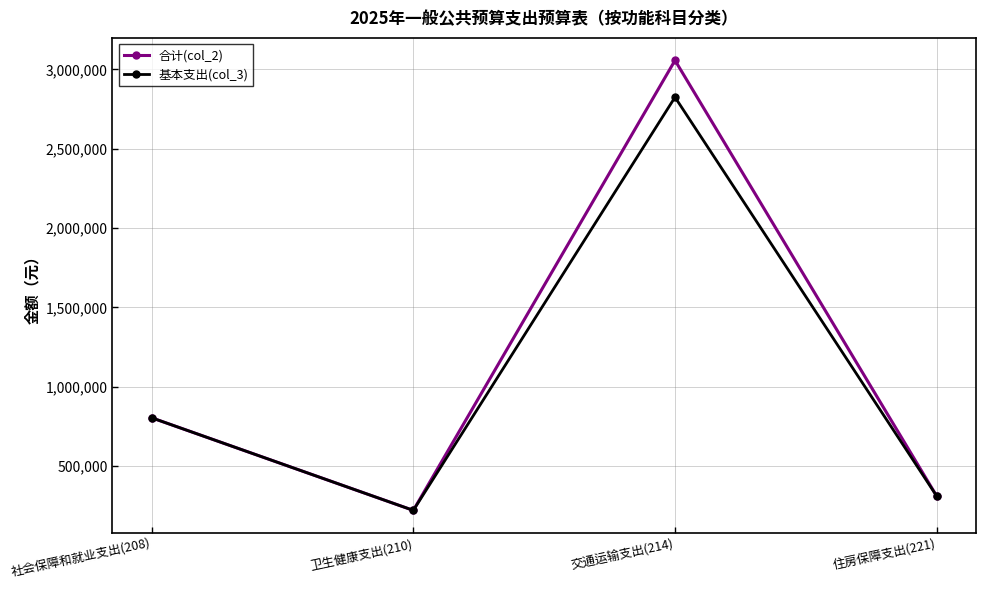

What is the value of the 基本支出(col_3) point at the 1st from the left?

805139